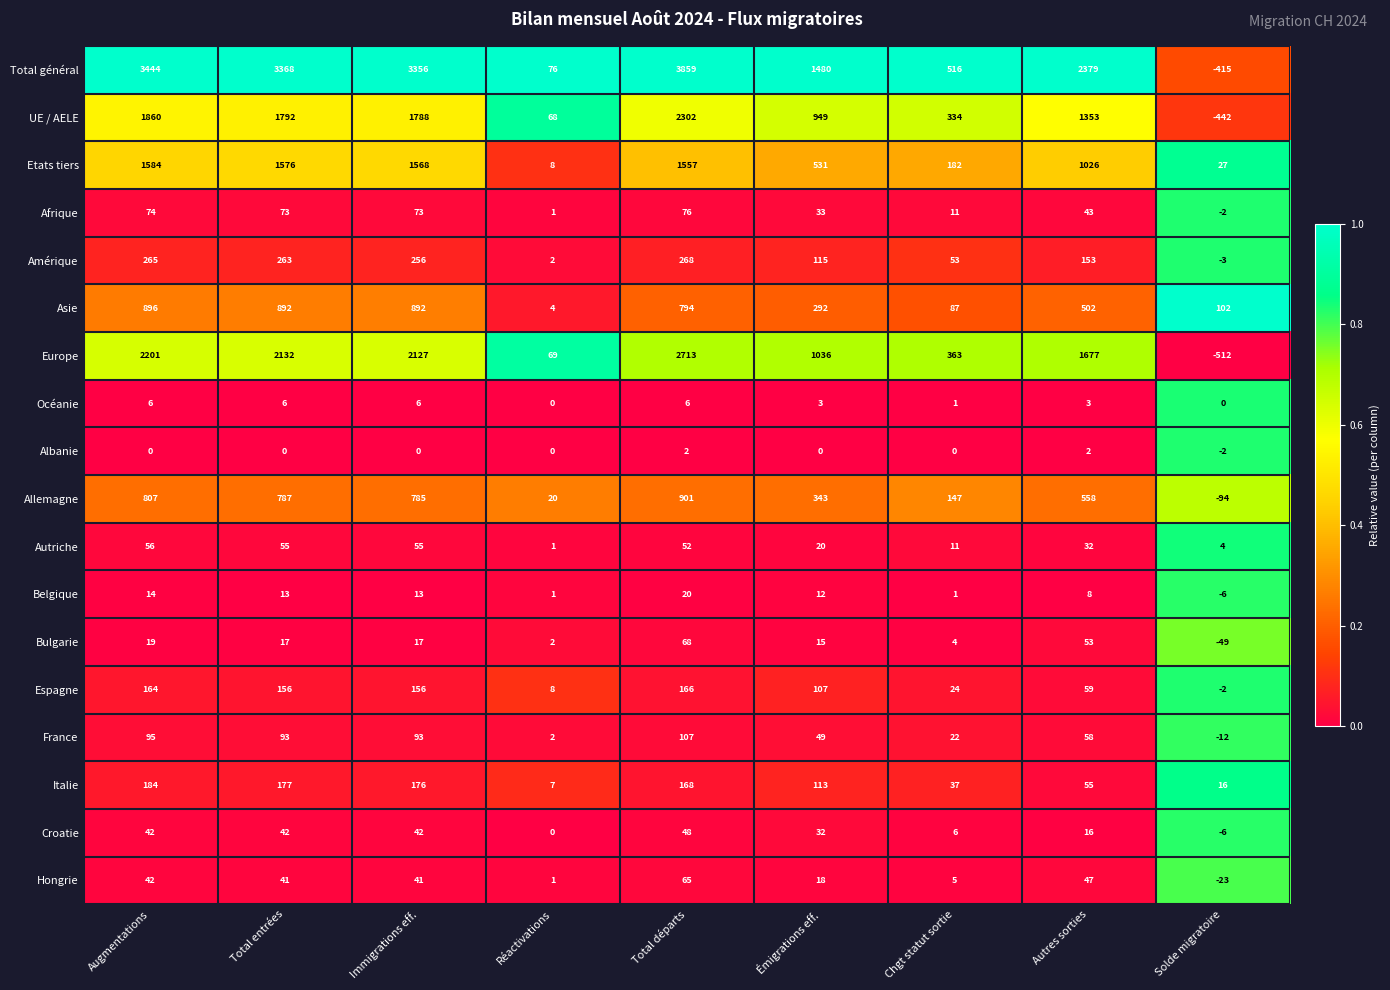

Which series has the largest range (max minus min)?

Total général